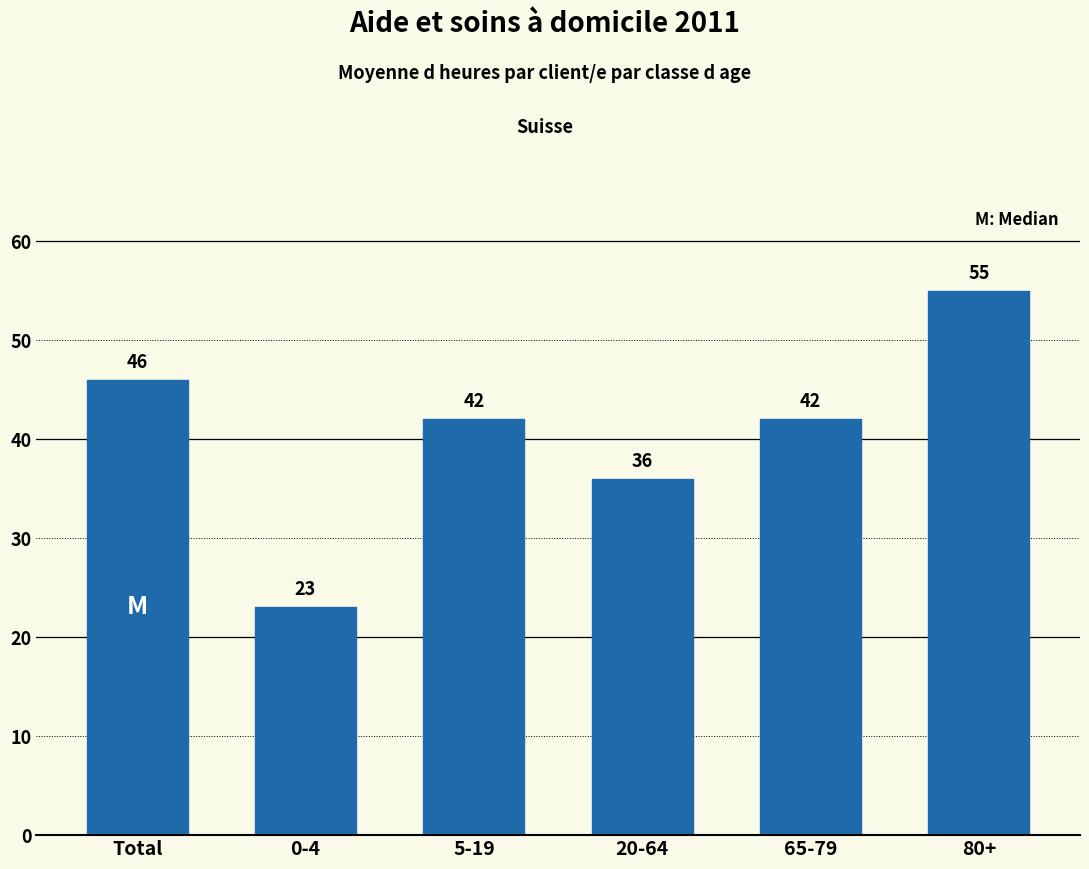

Reading left to right, transcribe all the data shown in this chart.

Total=46	0-4=23	5-19=42	20-64=36	65-79=42	80+=55